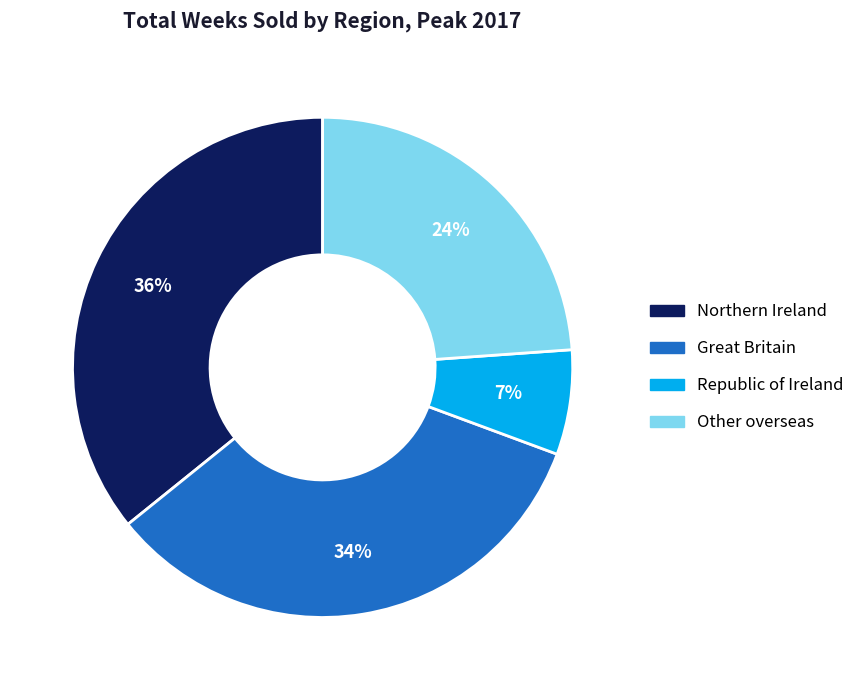

To the nearest percent, what is the difference between the largest and smallest slice percentages?

29%